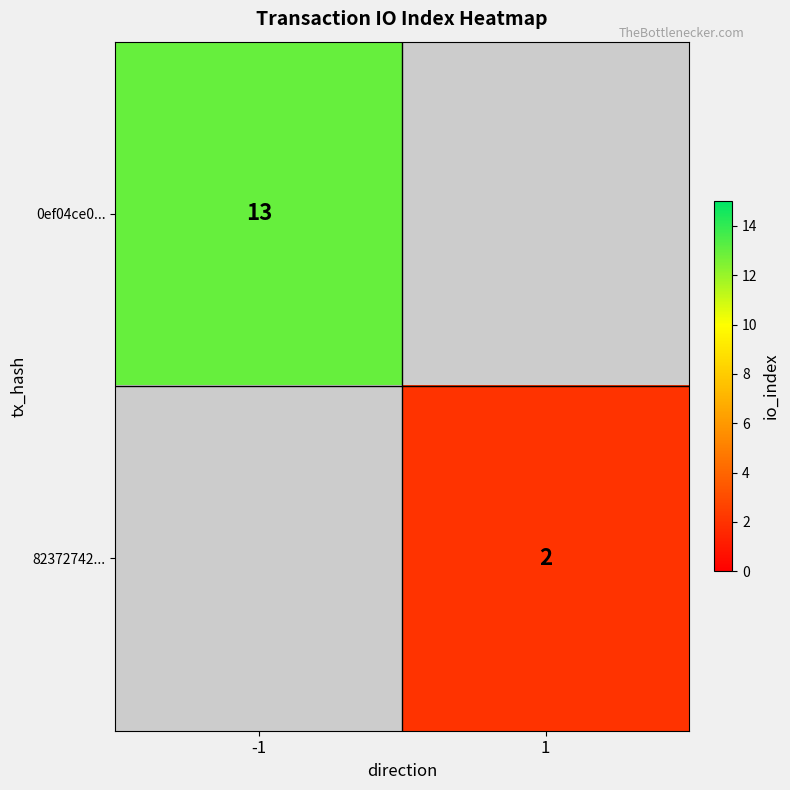

Is it true that 0ef04ce0... equals 13 at -1?

True